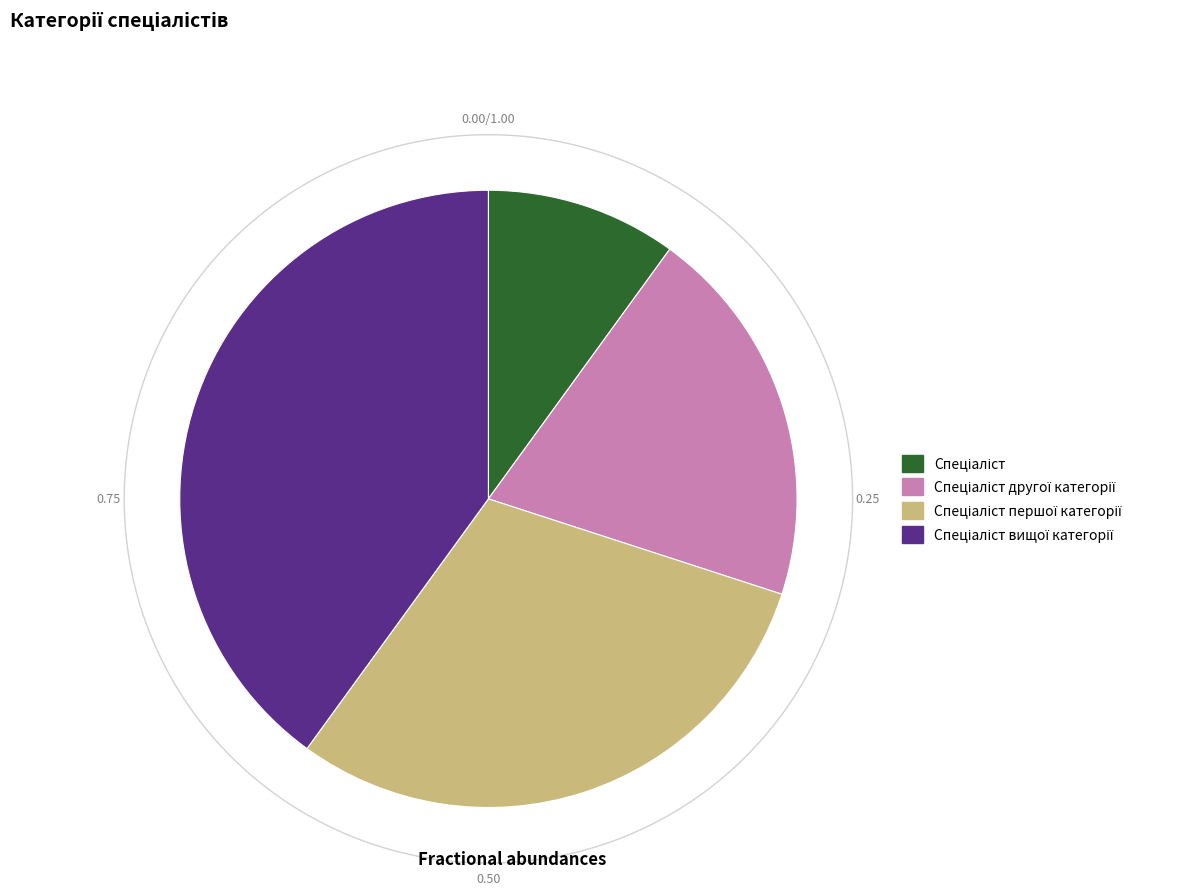

To the nearest percent, what is the average slice percentage?

25%